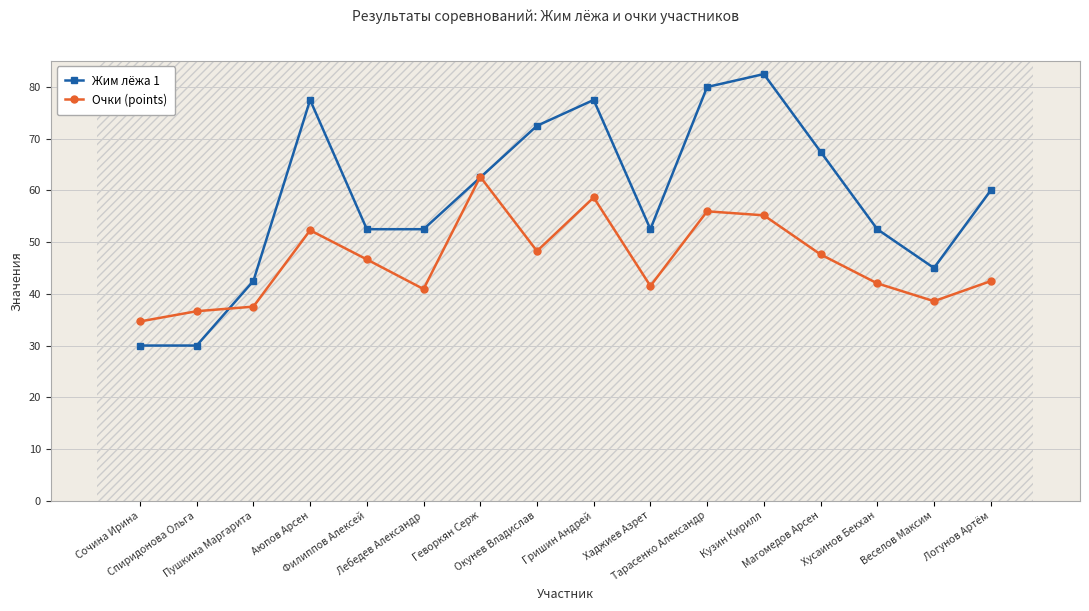

List the series in order of their overall mean, lowest first.

Очки (points), Жим лёжа 1